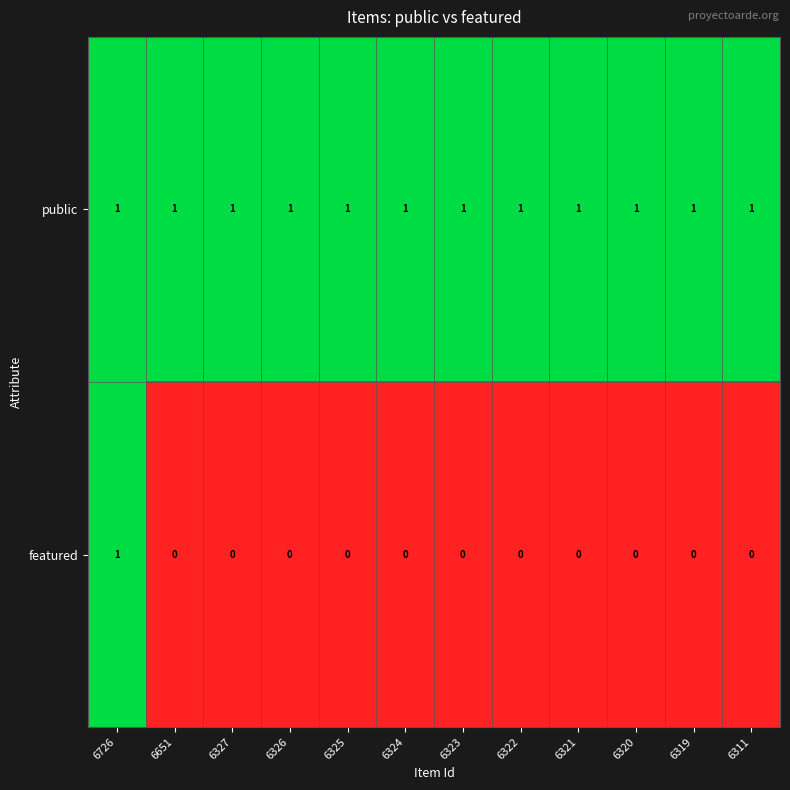

What is the sum of all public values?

12